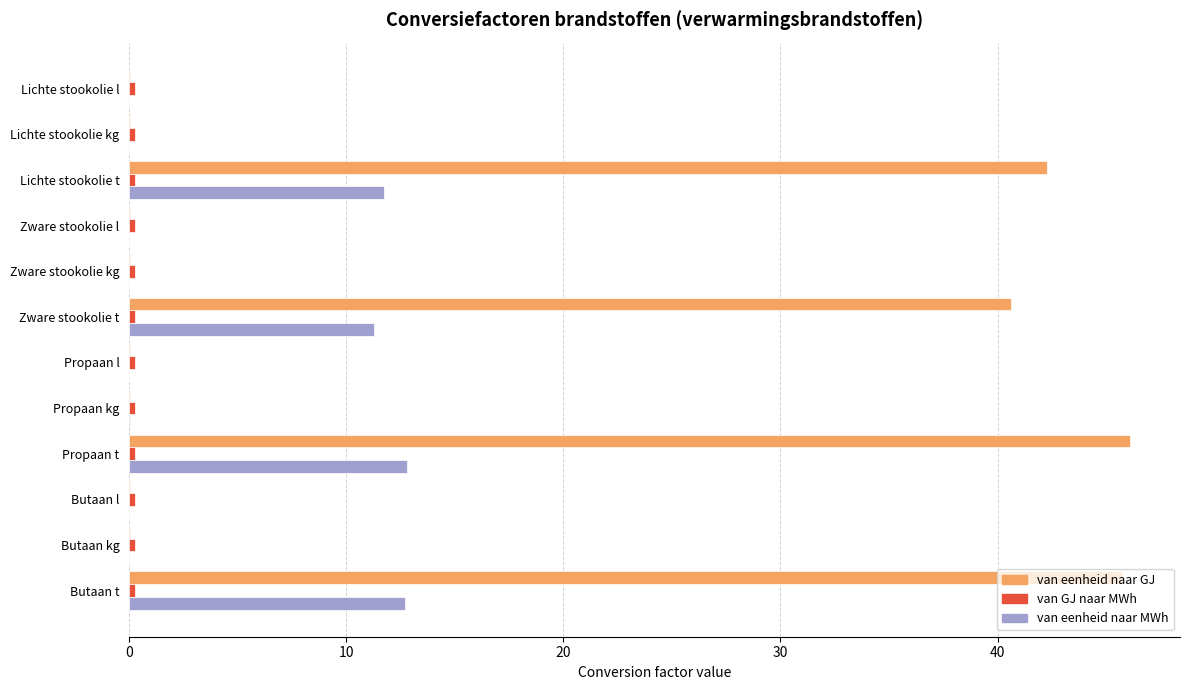

Which series has the largest total across all categories?

van eenheid naar GJ